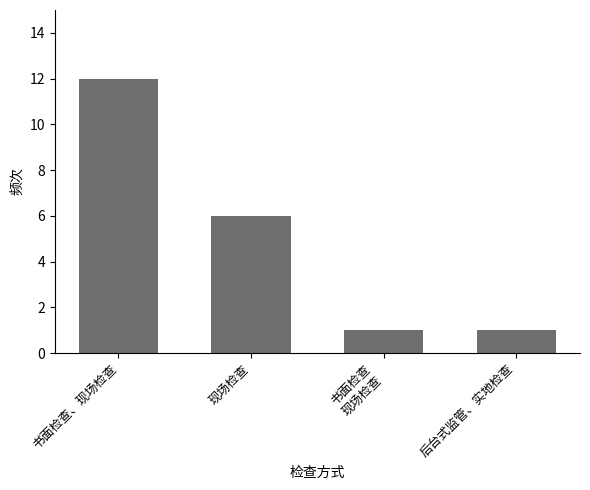

What is the difference between the values at 书面检查
现场检查 and 书面检查、现场检查?

11